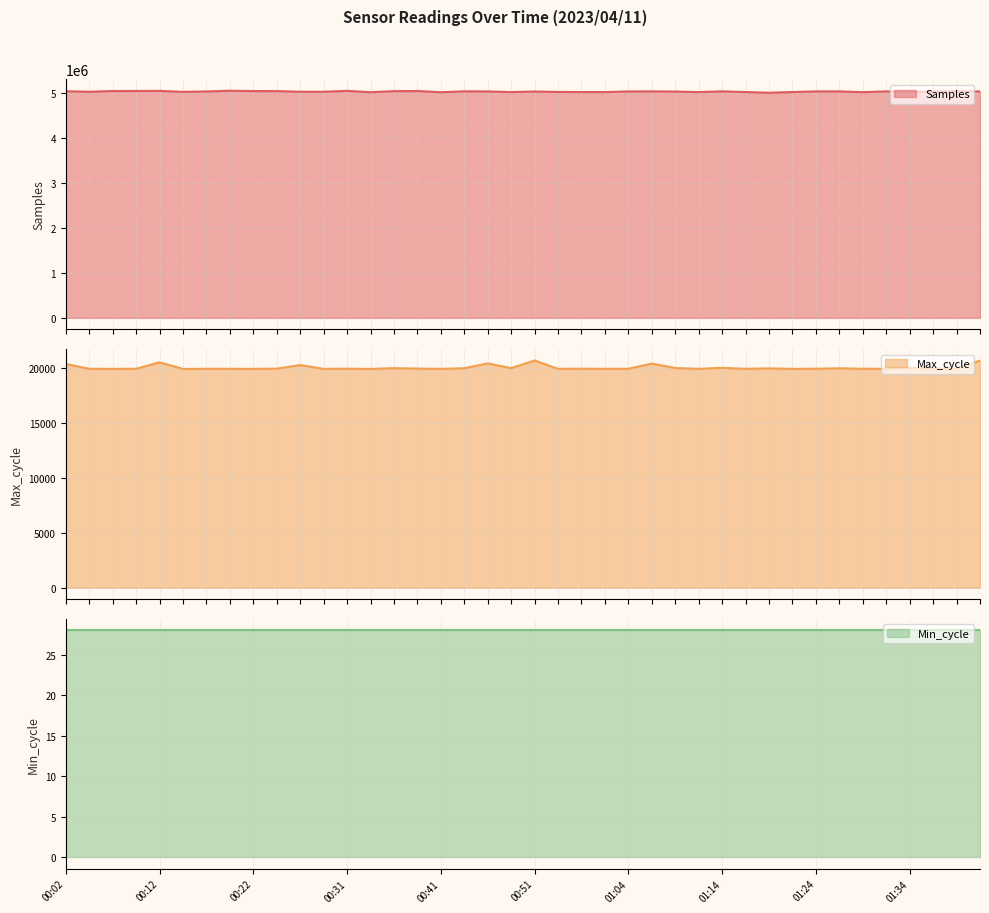

What is the sum of all Samples values?

201346309